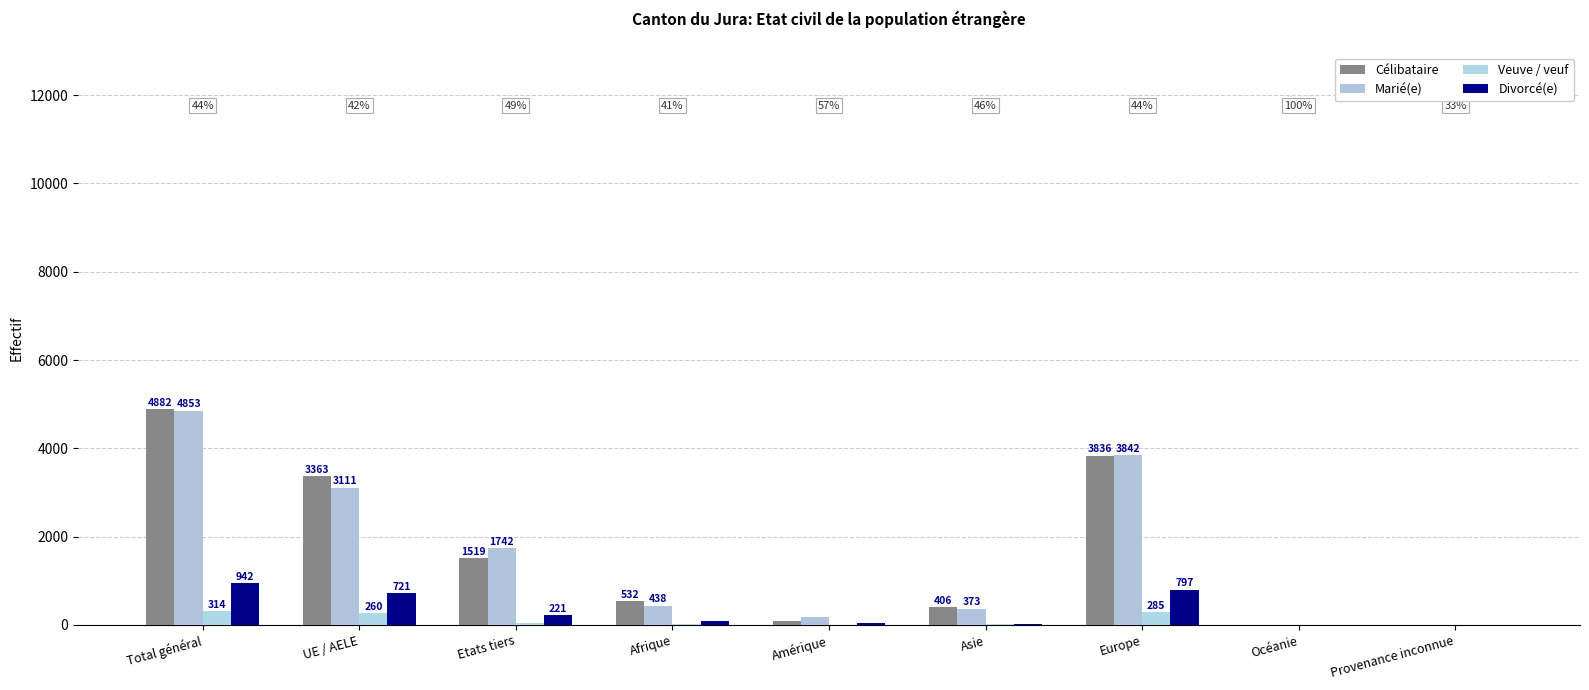

Reading left to right, extract all data points from this chart.

Célibataire: Total général=4882	UE / AELE=3363	Etats tiers=1519	Afrique=532	Amérique=98	Asie=406	Europe=3836	Océanie=0	Provenance inconnue=10
Marié(e): Total général=4853	UE / AELE=3111	Etats tiers=1742	Afrique=438	Amérique=191	Asie=373	Europe=3842	Océanie=4	Provenance inconnue=5
Veuve / veuf: Total général=314	UE / AELE=260	Etats tiers=54	Afrique=11	Amérique=4	Asie=14	Europe=285	Océanie=0	Provenance inconnue=0
Divorcé(e): Total général=942	UE / AELE=721	Etats tiers=221	Afrique=80	Amérique=42	Asie=23	Europe=797	Océanie=0	Provenance inconnue=0